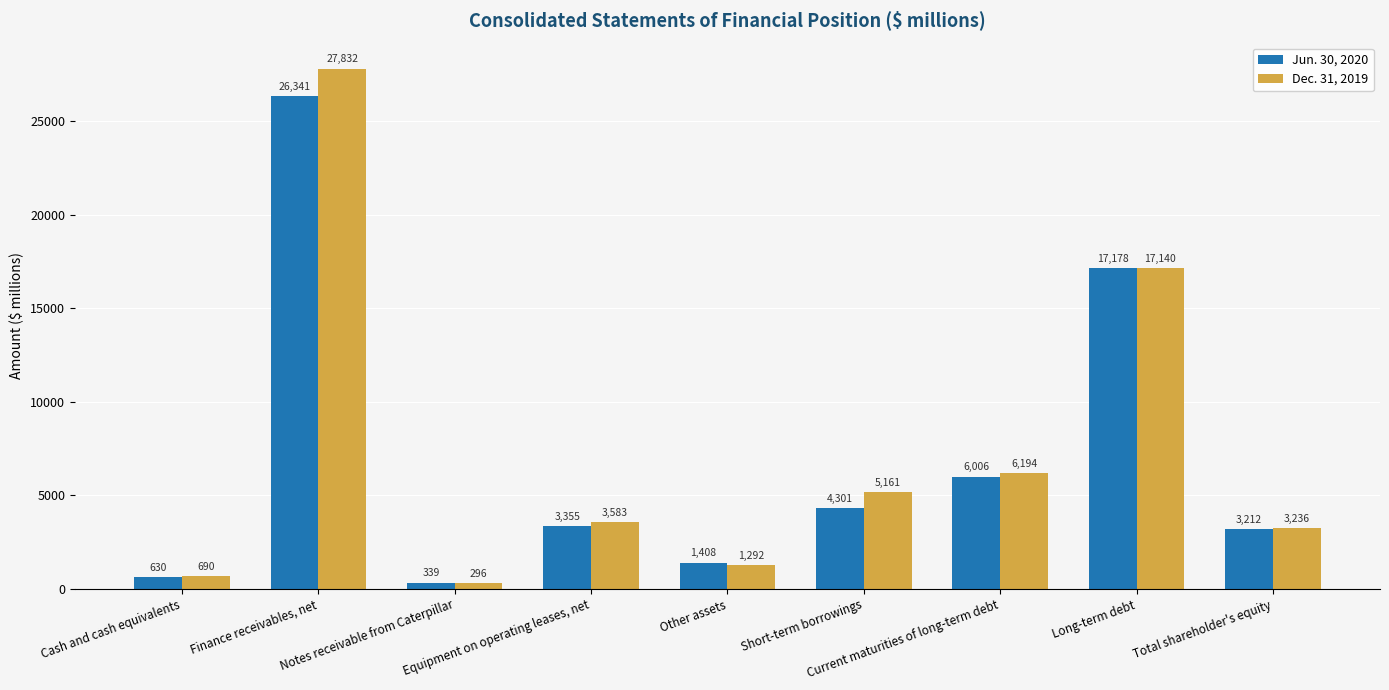

How many series are shown in this chart?

2